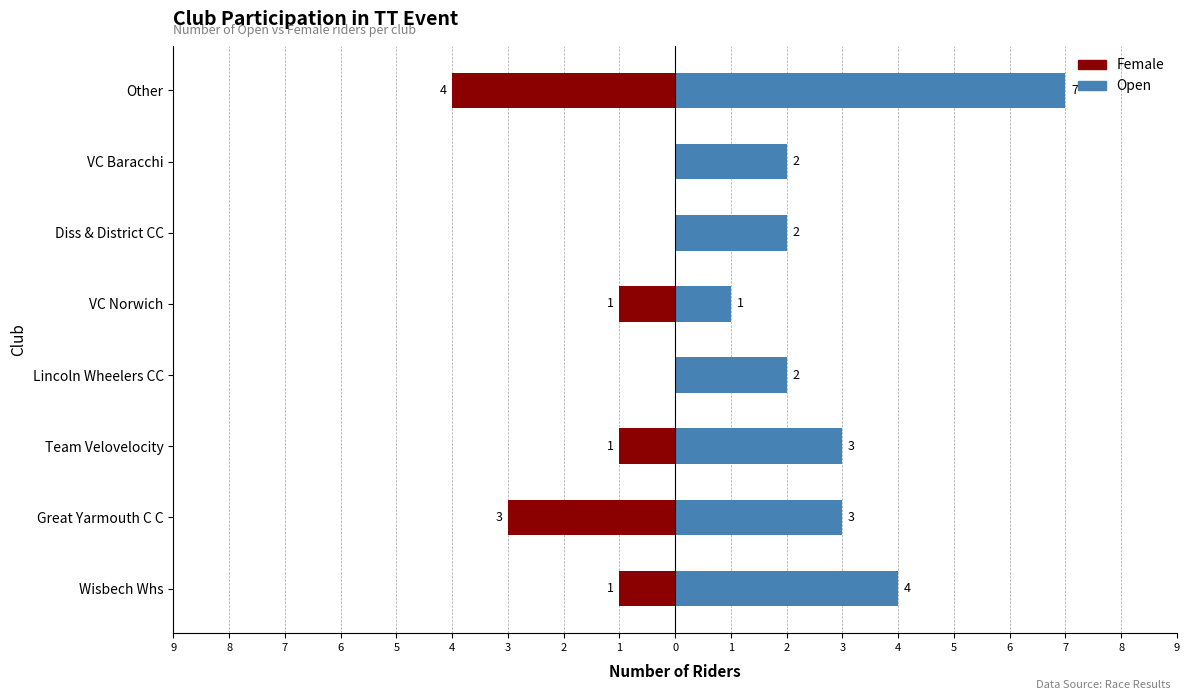

What are all the series names shown in the legend?

Female, Open